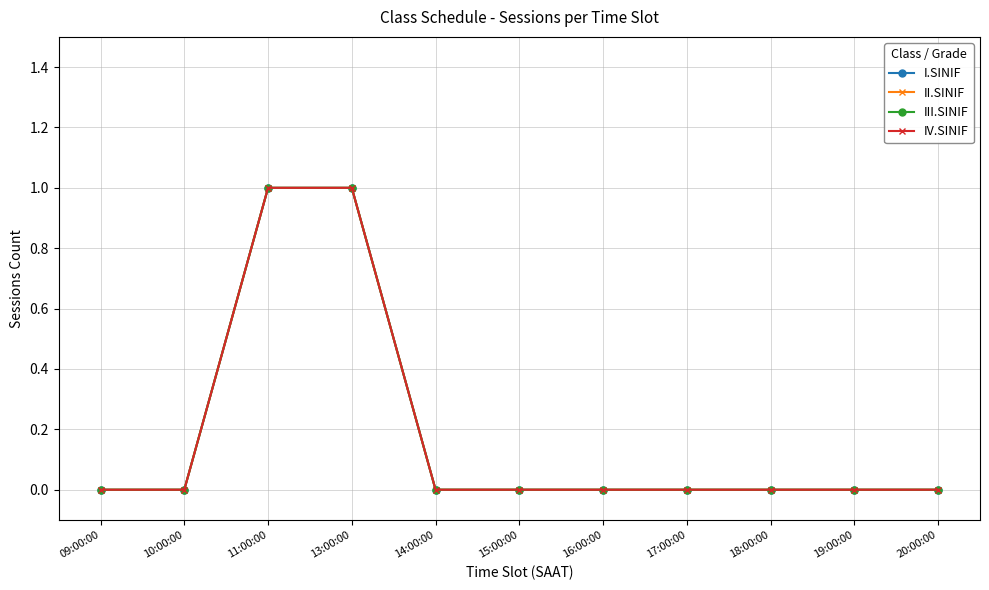

Is this an area chart (filled region under the line)?

No